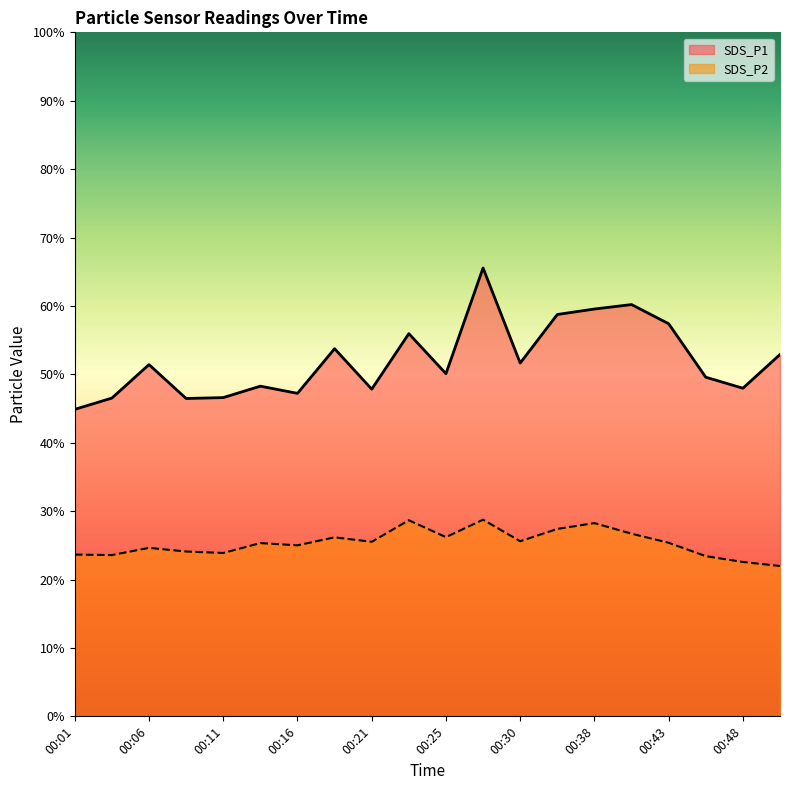

Which category has the highest value in the SDS_P1 series?

00:28